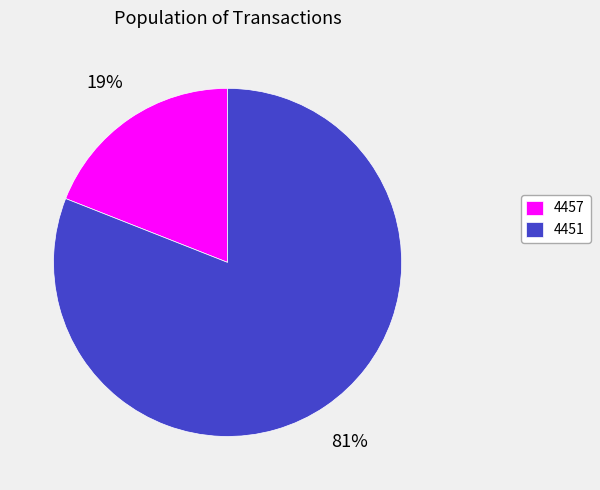

Which has a higher value, 4457 or 4451?

4451